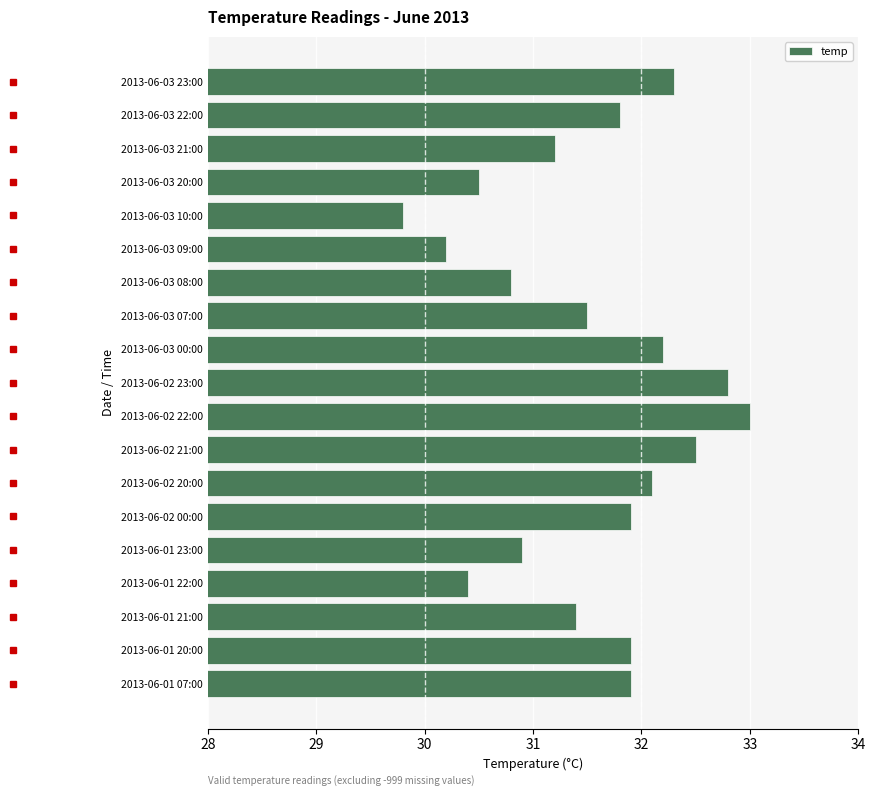

At which category does the chart reach its peak across all series?

2013-06-02 22:00